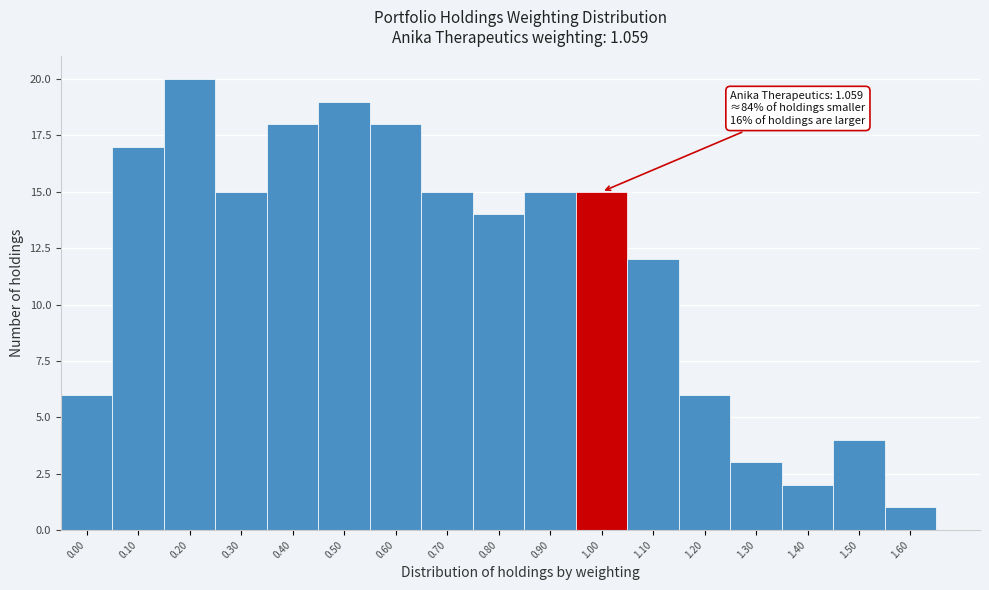

Reading left to right, list all the values displayed in this chart.

0.00=6	0.10=17	0.20=20	0.30=15	0.40=18	0.50=19	0.60=18	0.70=15	0.80=14	0.90=15	1.00=15	1.10=12	1.20=6	1.30=3	1.40=2	1.50=4	1.60=1